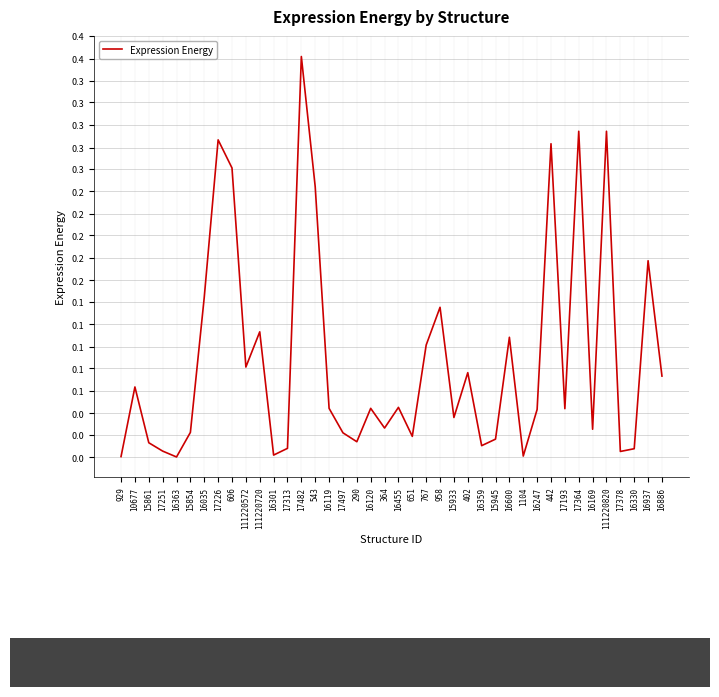

Does the chart have visible grid lines?

Yes